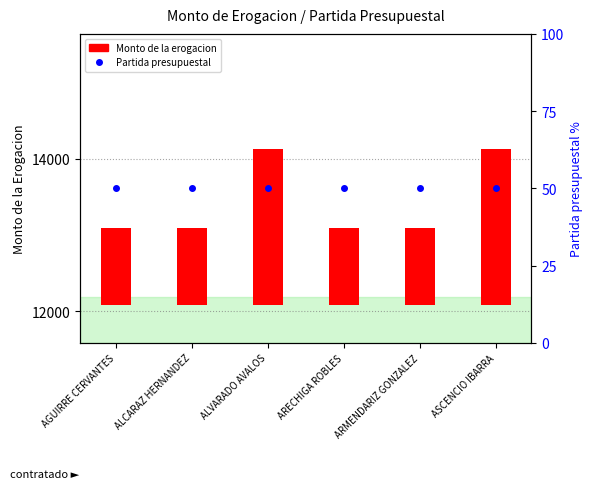

What is the value of the Partida presupuestal (rank) bar at the 3rd from the left?

50